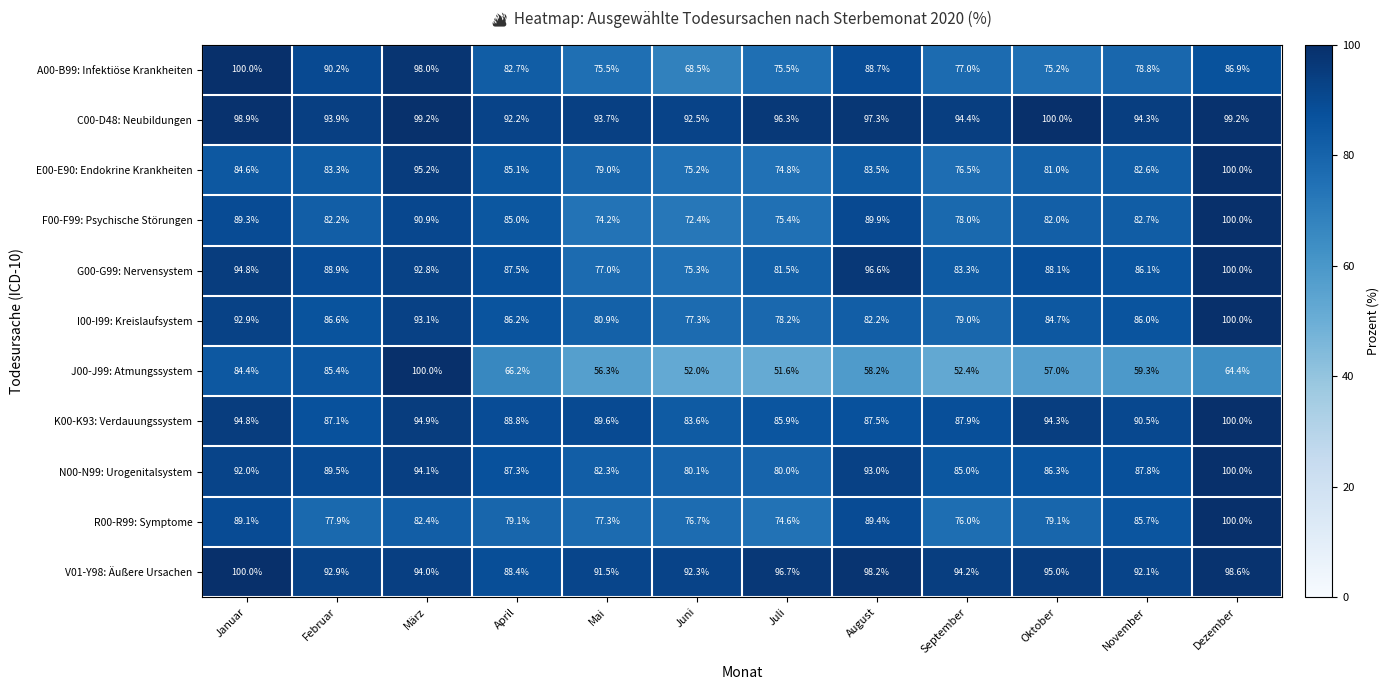

Rank the series at September from highest to lowest value.

C00-D48: Neubildungen, V01-Y98: Äußere Ursachen, K00-K93: Verdauungssystem, N00-N99: Urogenitalsystem, G00-G99: Nervensystem, I00-I99: Kreislaufsystem, F00-F99: Psychische Störungen, A00-B99: Infektiöse Krankheiten, E00-E90: Endokrine Krankheiten, R00-R99: Symptome, J00-J99: Atmungssystem